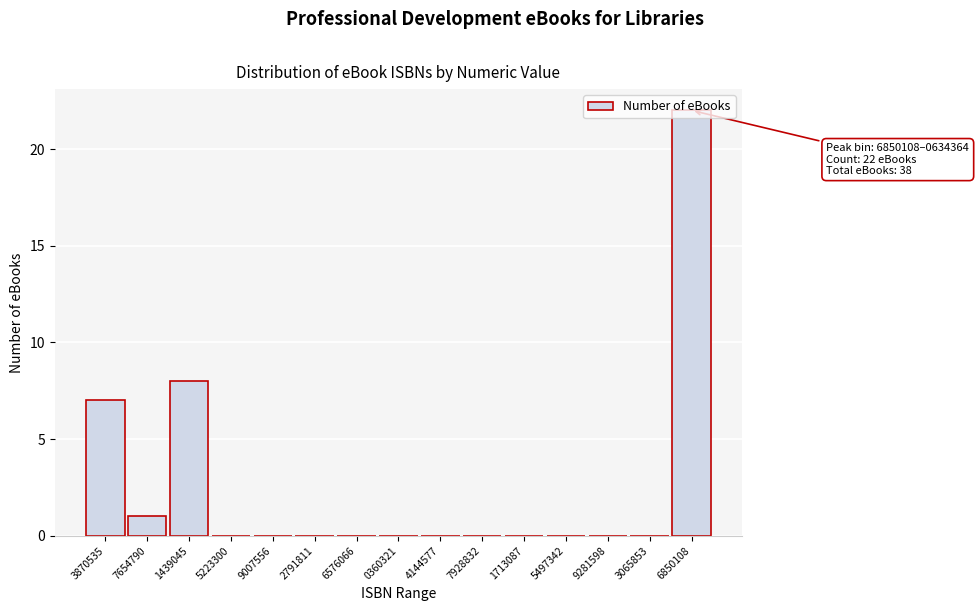

What is the sum of all values?

38